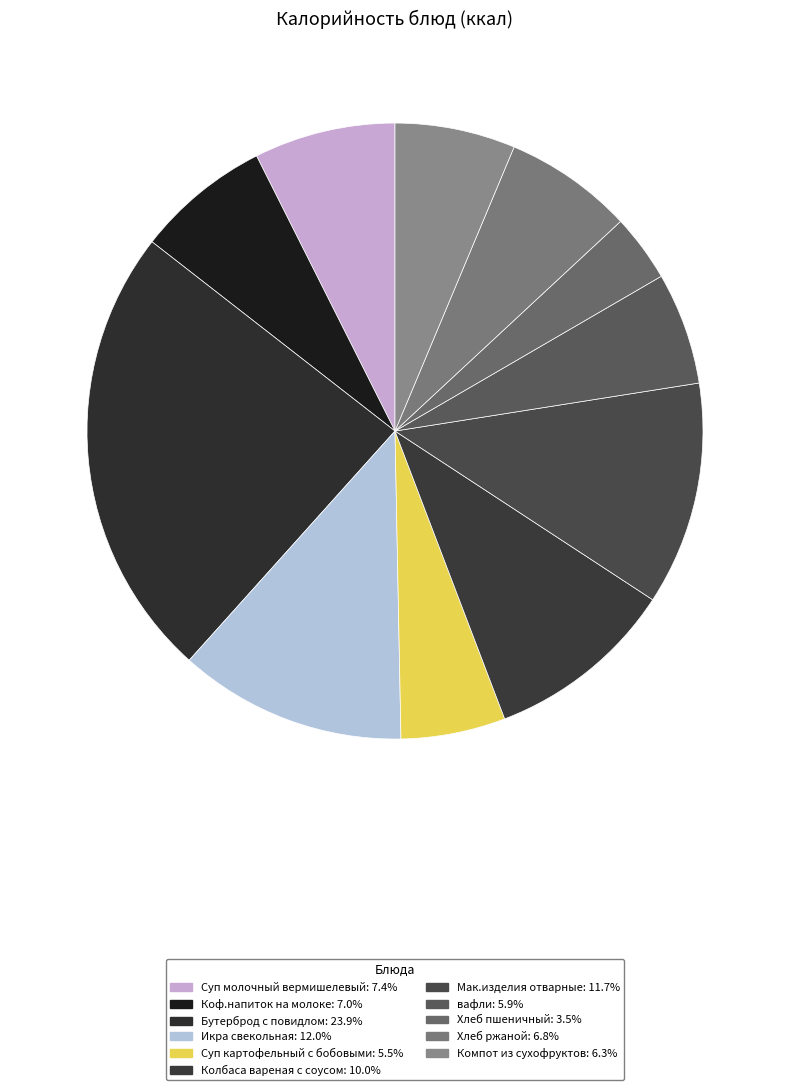

To the nearest percent, what is the difference between the largest and smallest slice percentages?

20%